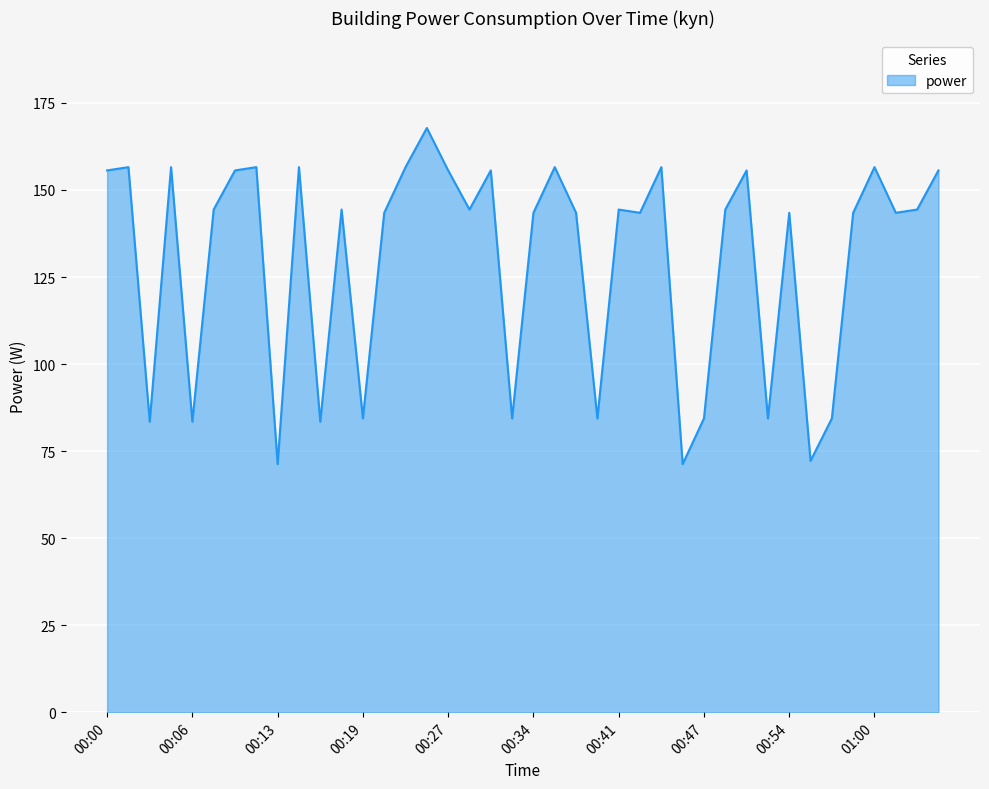

What is the difference between the maximum and minimum values?

96.6